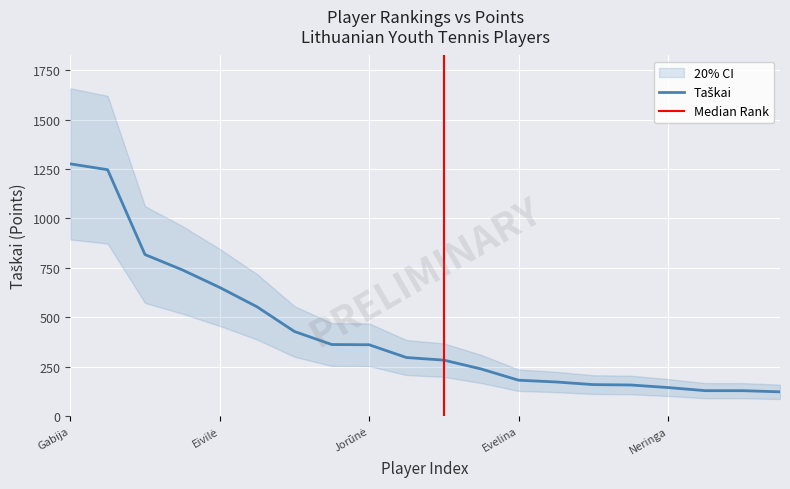

Where does the data first go above 295?

Gabija